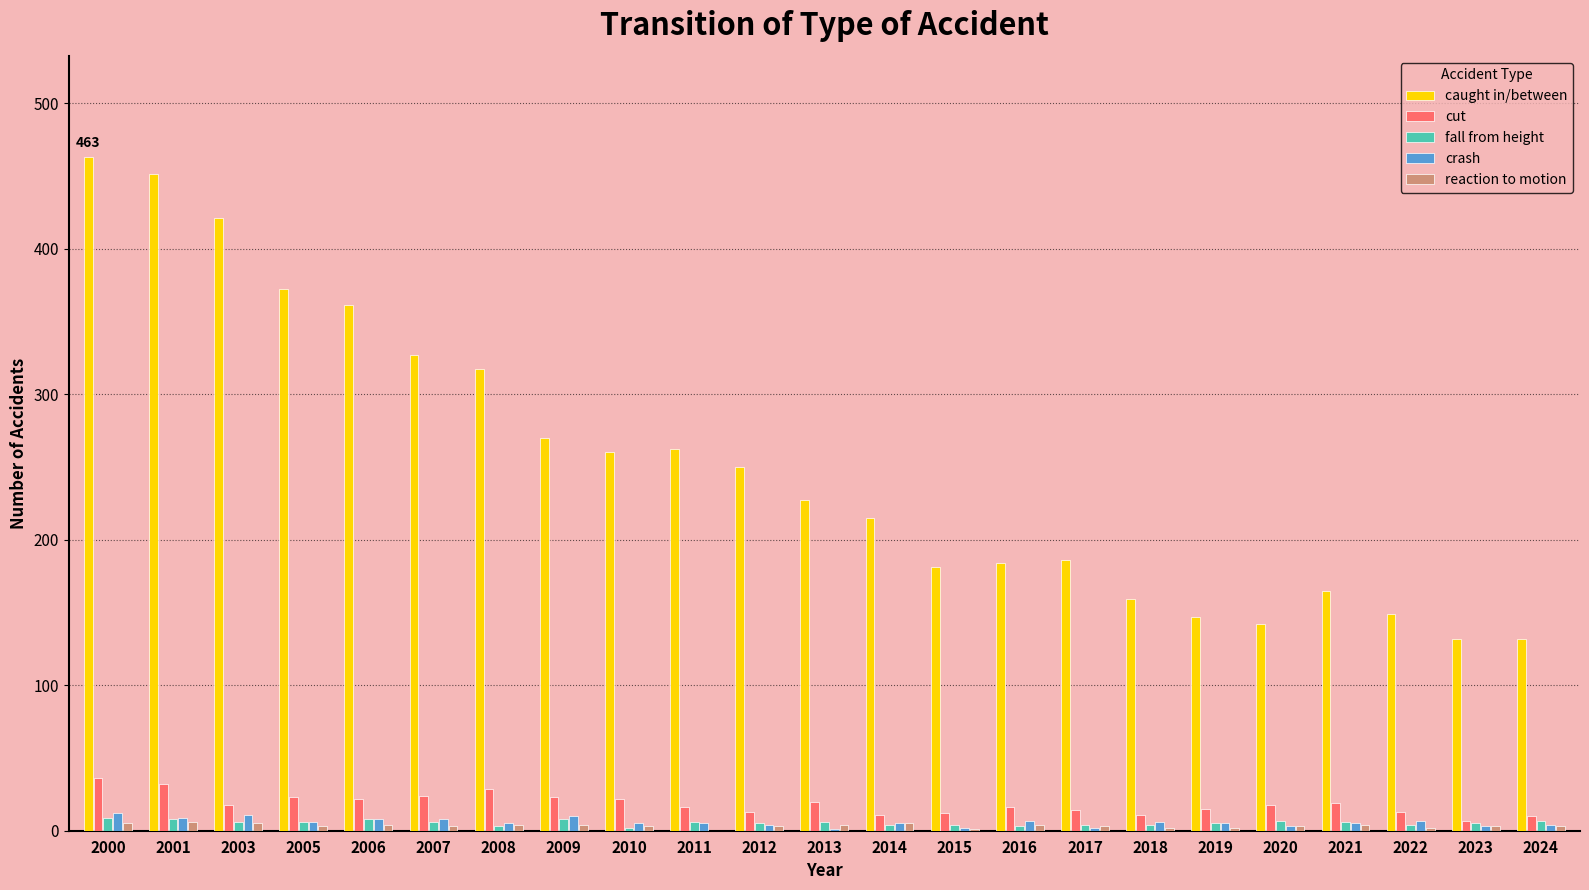

What is the sum of all caught in/between values?

5773